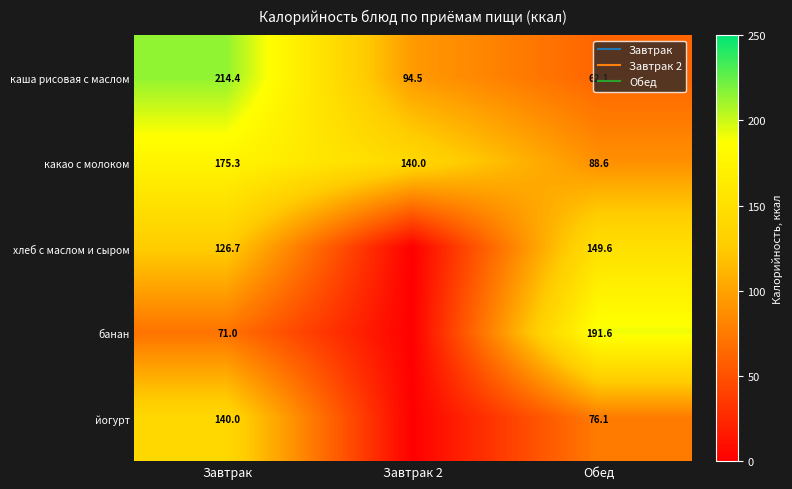

What is the total value across all series at Завтрак 2?

234.5